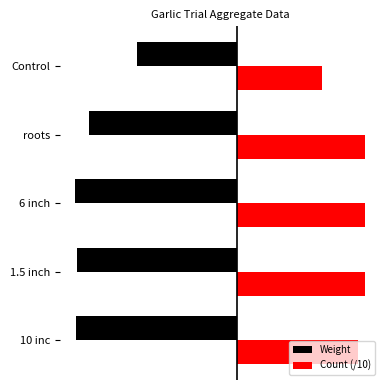

What is the highest value of the Weight series?

-7.0